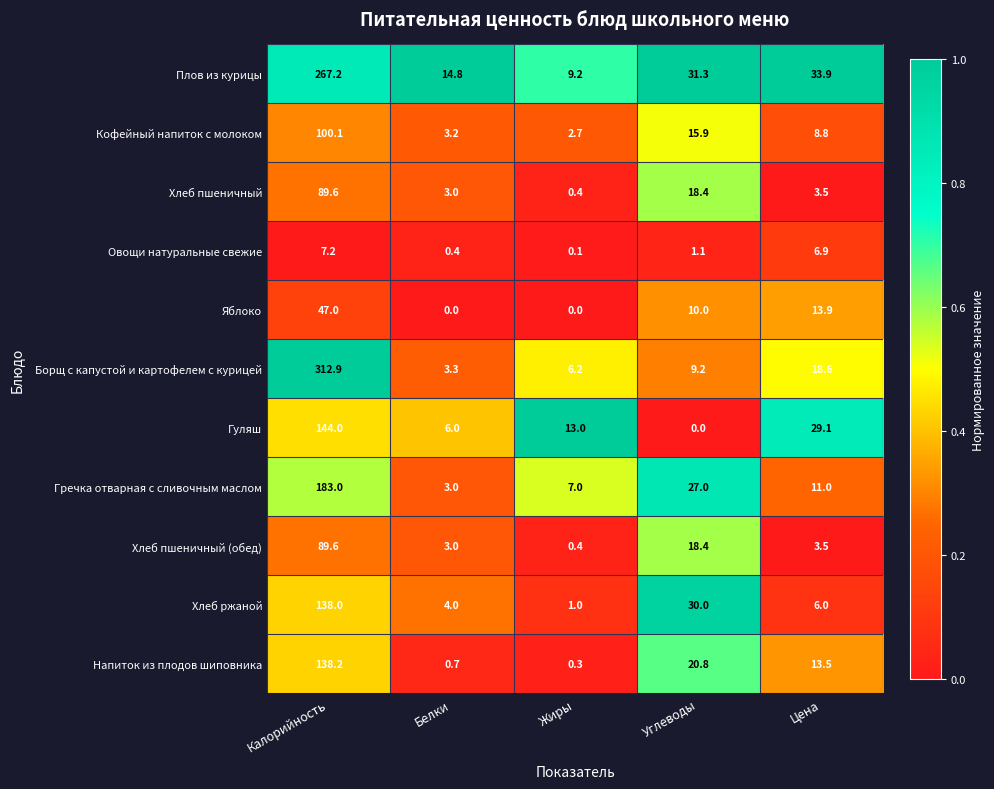

At which category is the sum across all series the highest?

Калорийность